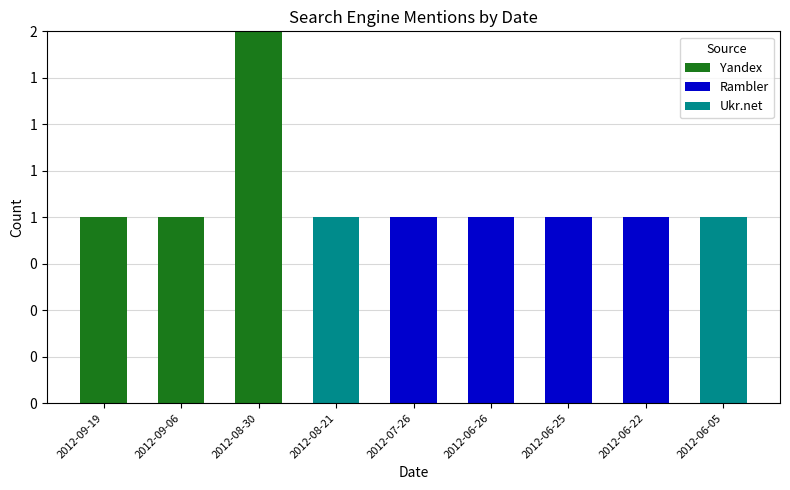

Are the bars grouped side by side (vs. stacked)?

No